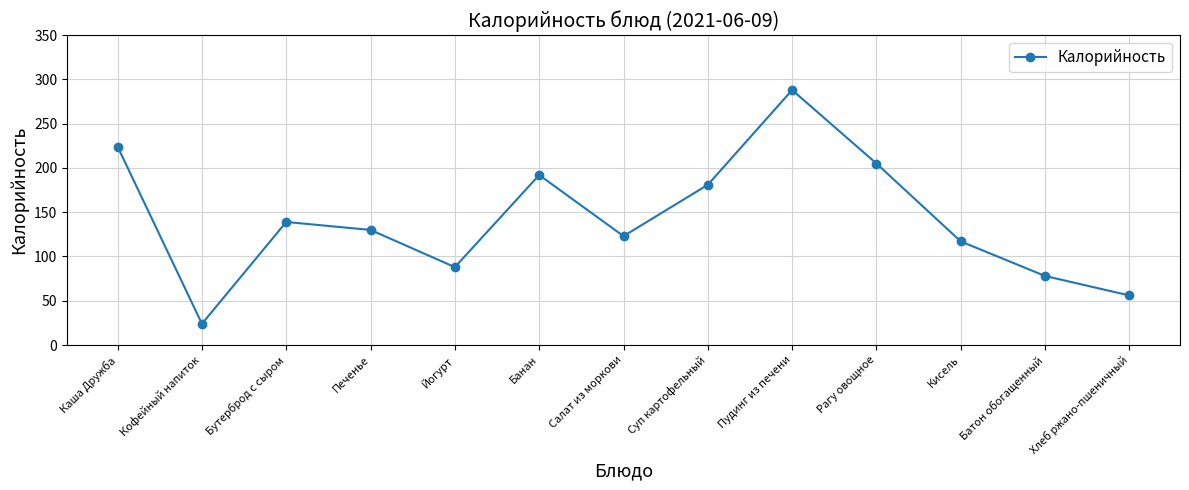

Which has a higher value, Суп картофельный or Бутерброд с сыром?

Суп картофельный